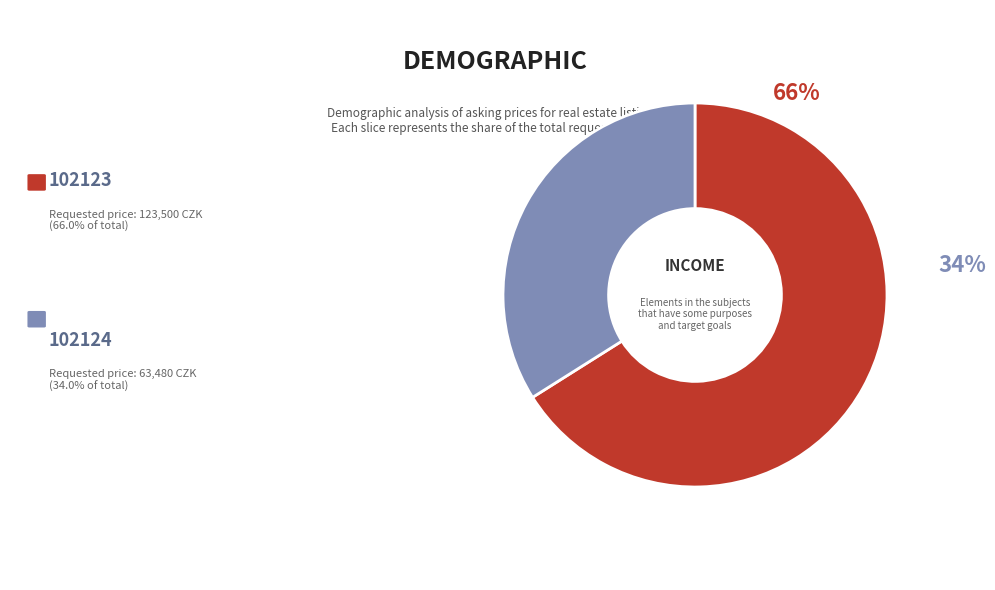

To the nearest percent, what is the difference between the largest and smallest slice percentages?

32%